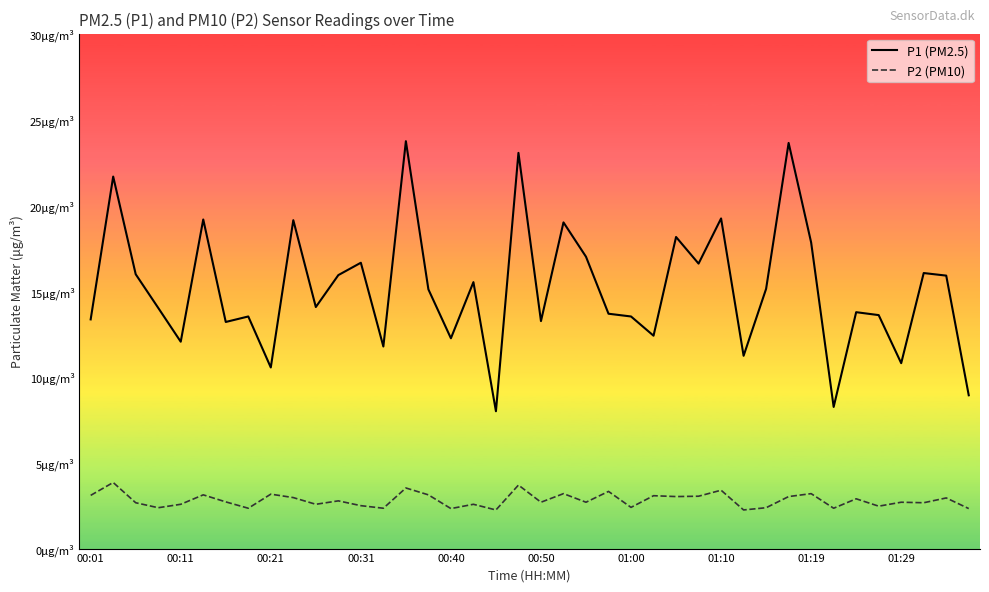

True or false: P1 (PM2.5) and P2 (PM10) cross at least once.

False